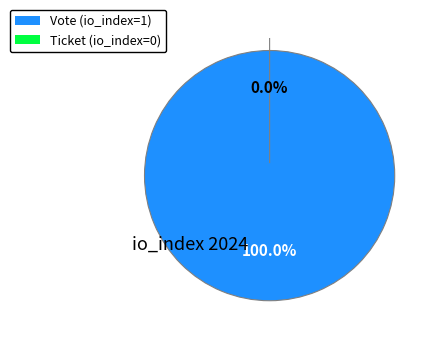

Is Vote (io_index=1) the majority of the pie?

Yes